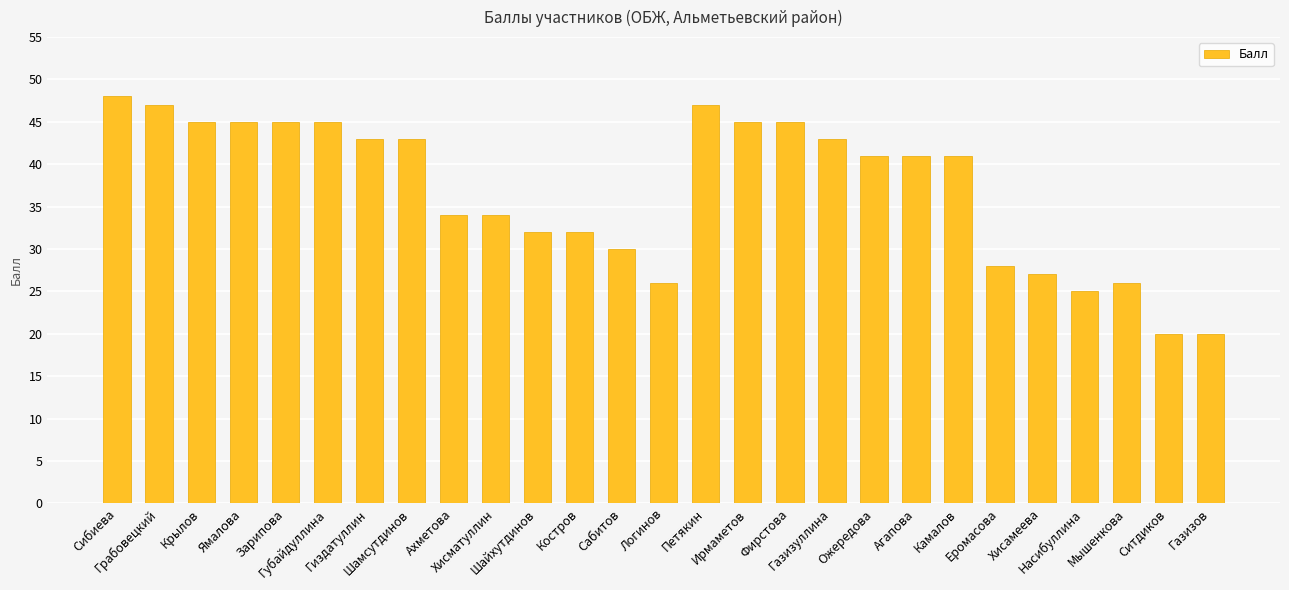

The value at Ахметова is 19. True or false?

False